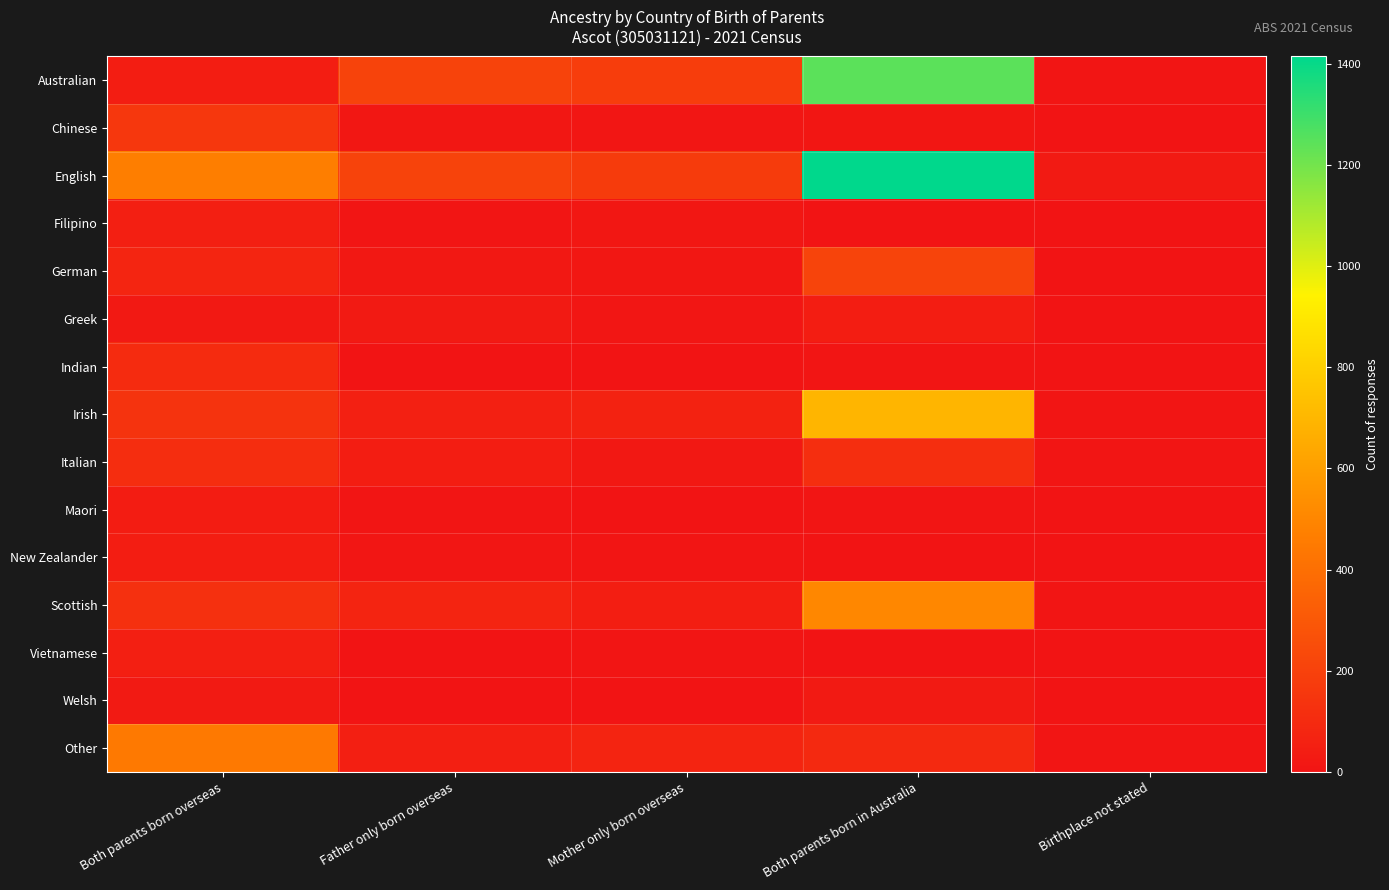

Count the number of categories in the chart.

5